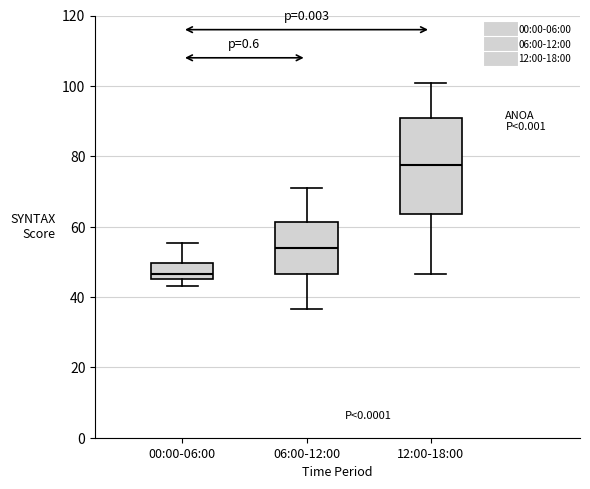

Which box has the highest median line?

12:00-18:00